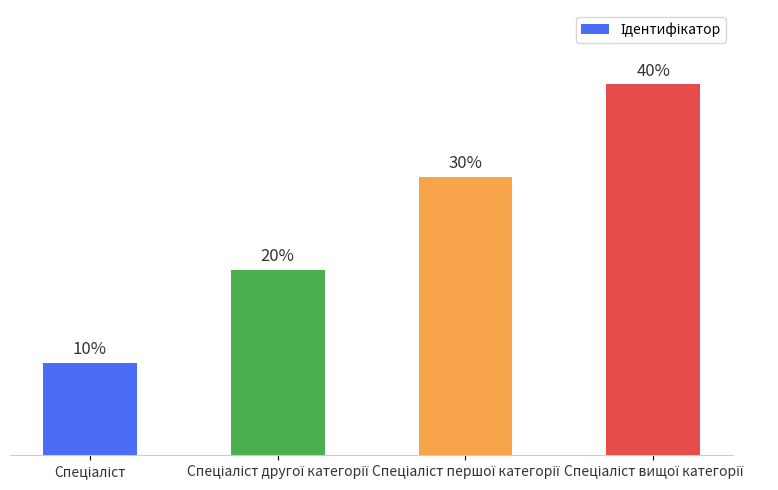

Reading left to right, extract all data points from this chart.

Спеціаліст=1	Спеціаліст другої категорії=2	Спеціаліст першої категорії=3	Спеціаліст вищої категорії=4